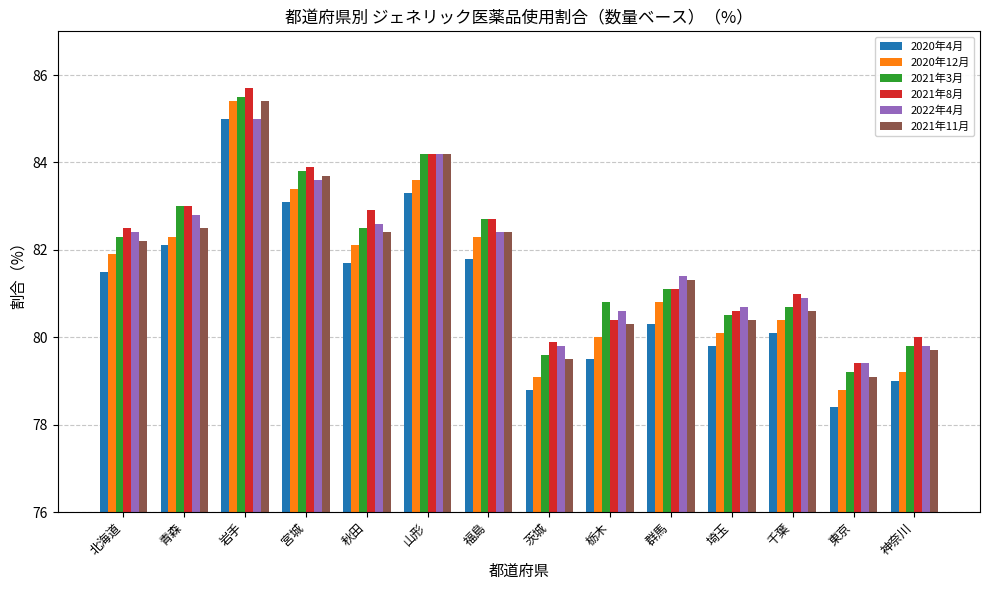

What is the total value across all series at 茨城?

476.7